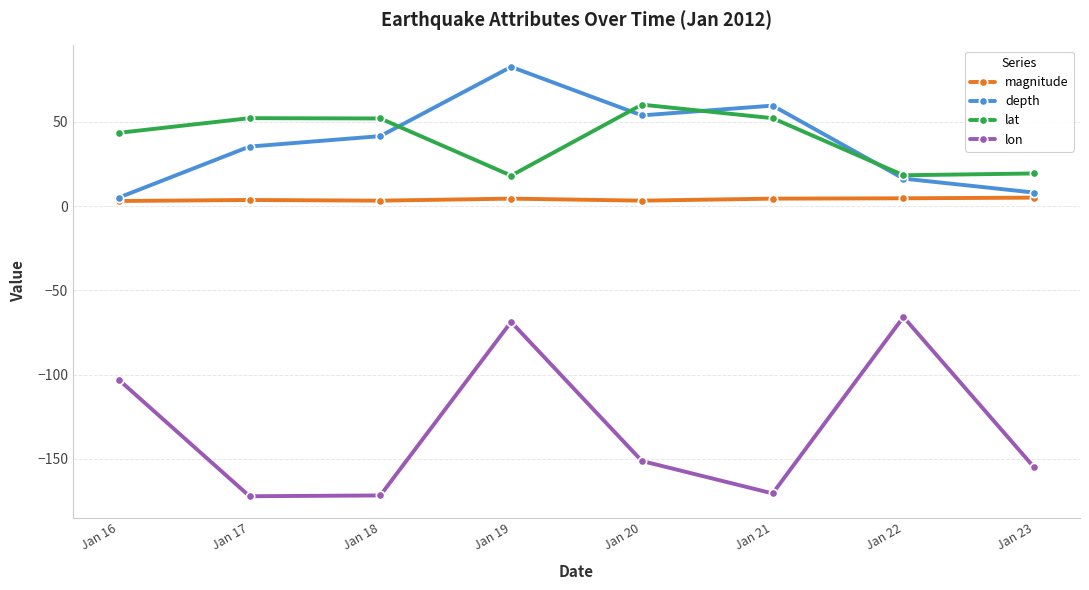

Does the chart display data point markers on the line(s)?

Yes